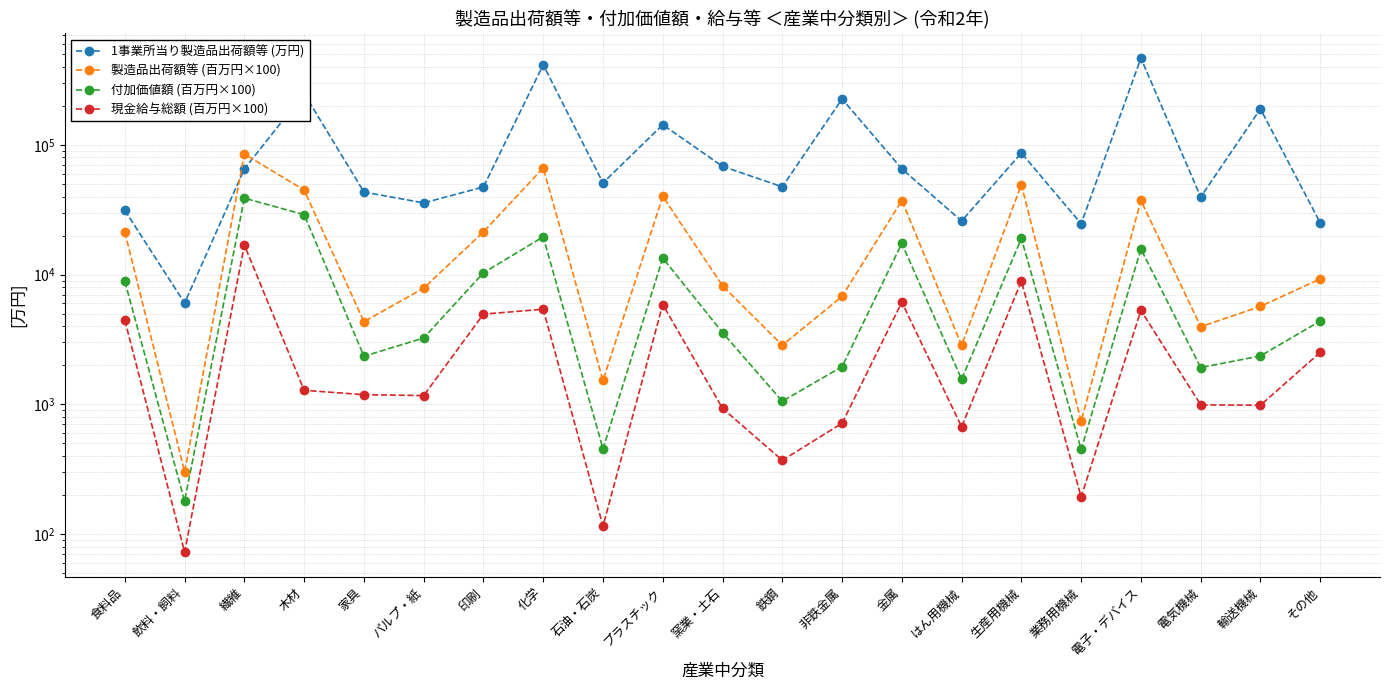

Between 電気機械 and その他, which series saw the biggest shift?

1事業所当り製造品出荷額等 (万円)